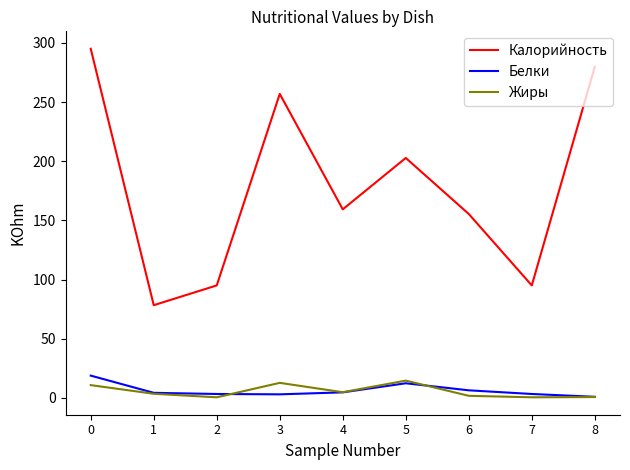

Which series has the largest range (max minus min)?

Калорийность